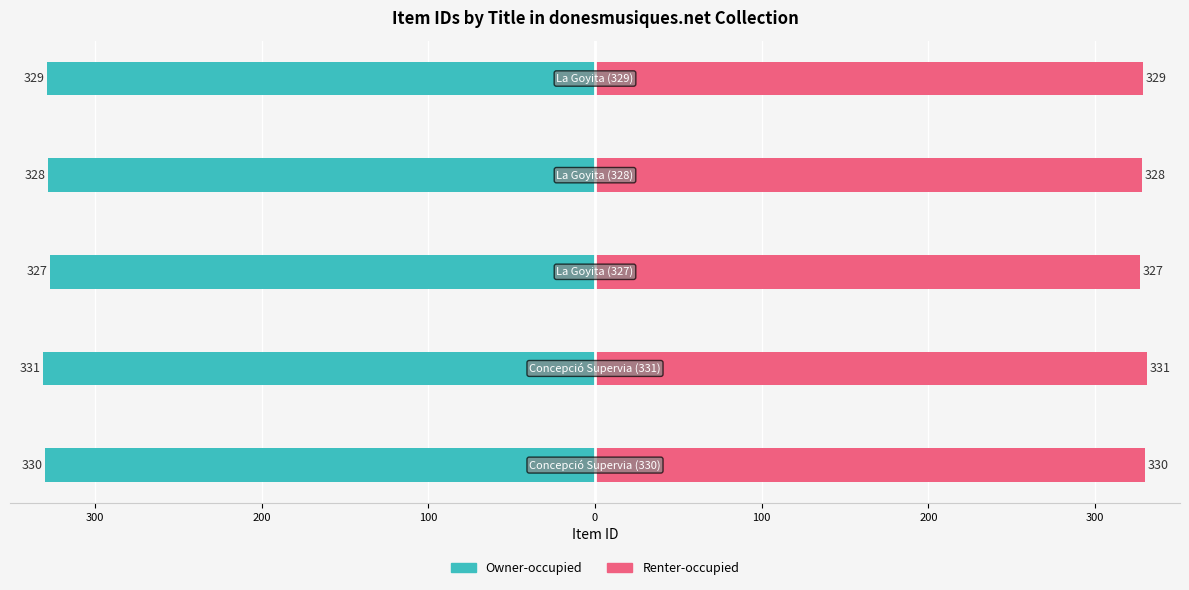

How many distinct data groups are displayed?

2